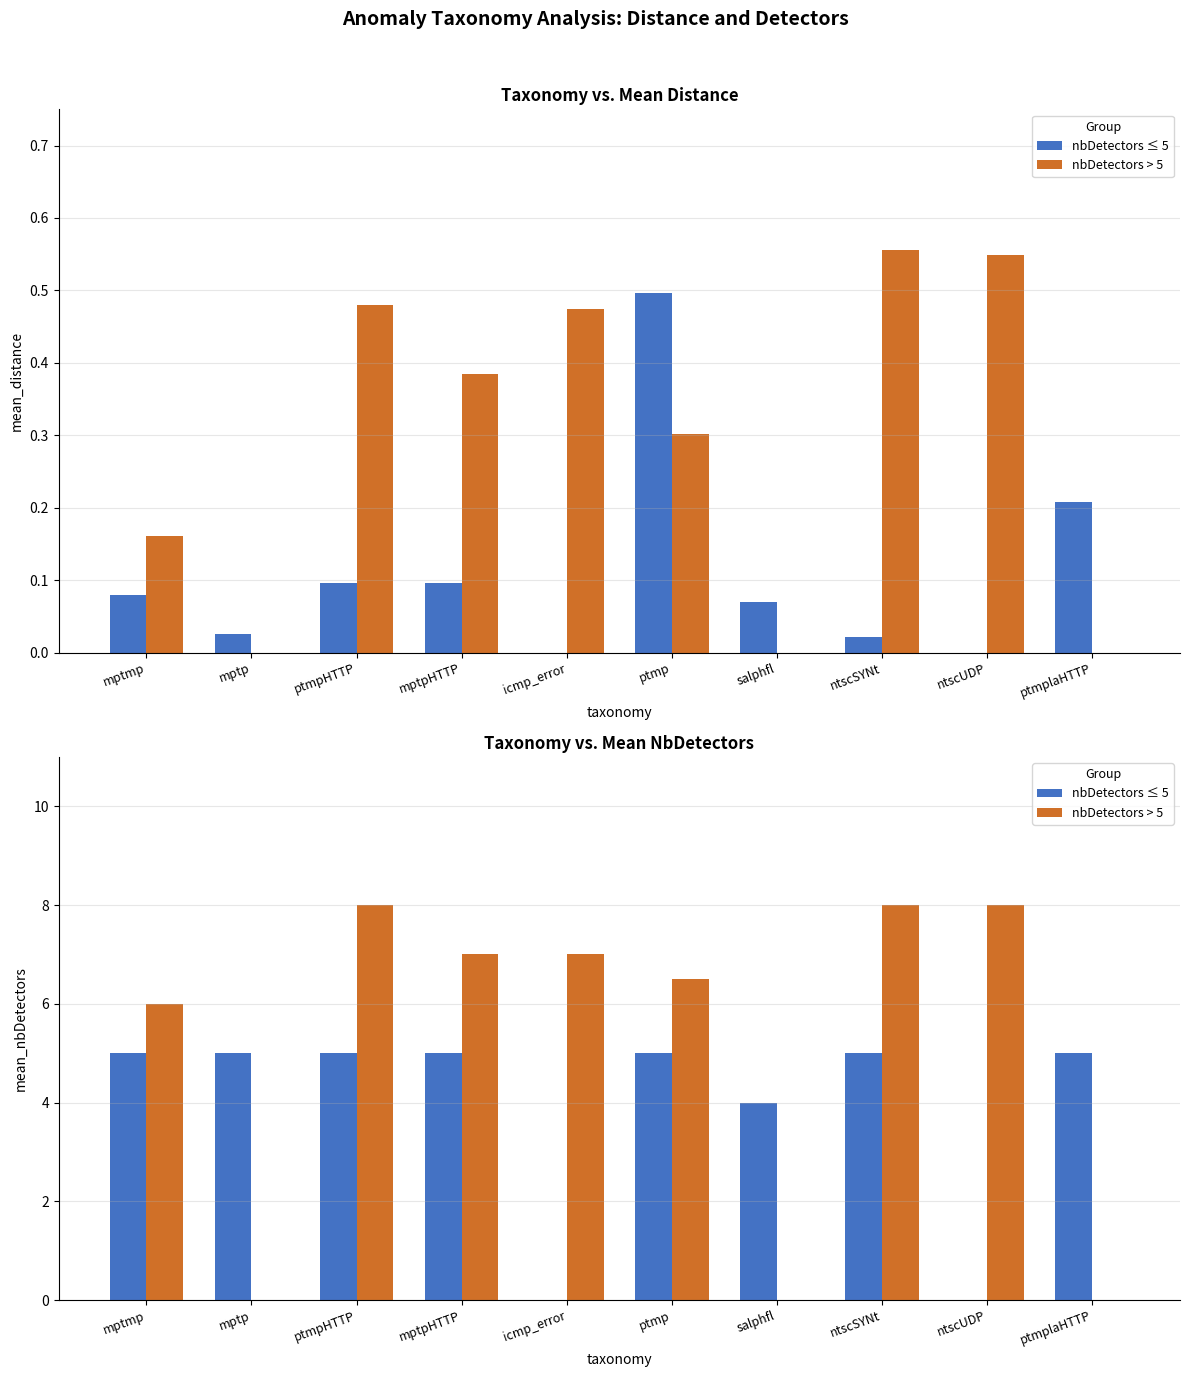

What is the difference between the maximum and minimum values in the nbDetectors ≤ 5 series?

5.0